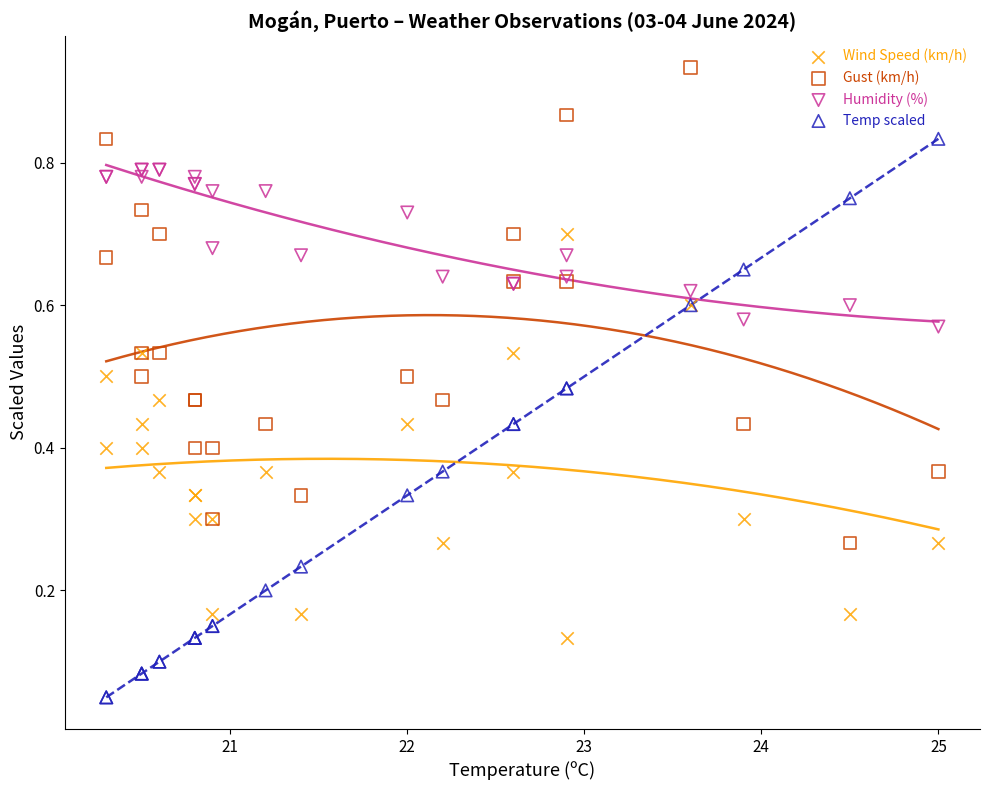

Which series has the widest spread of Y values?

Temp scaled